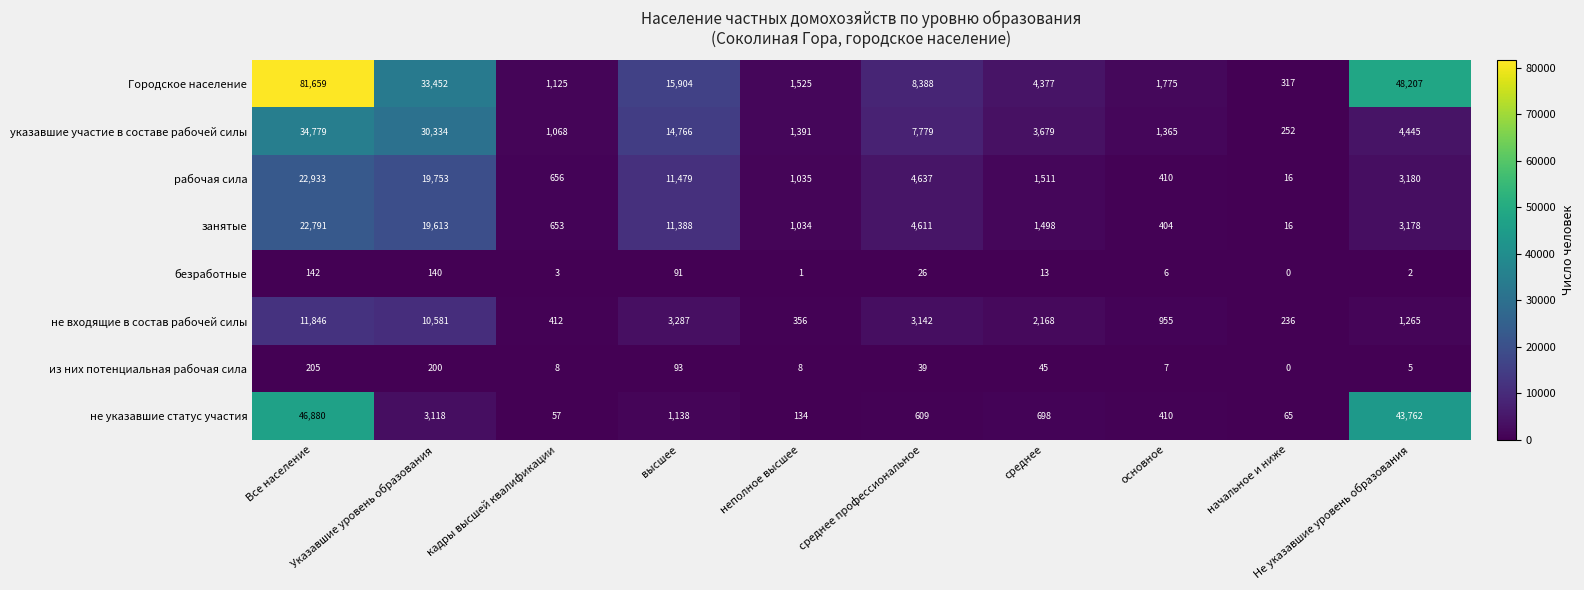

What is the difference between the highest and lowest values at начальное и ниже?

317